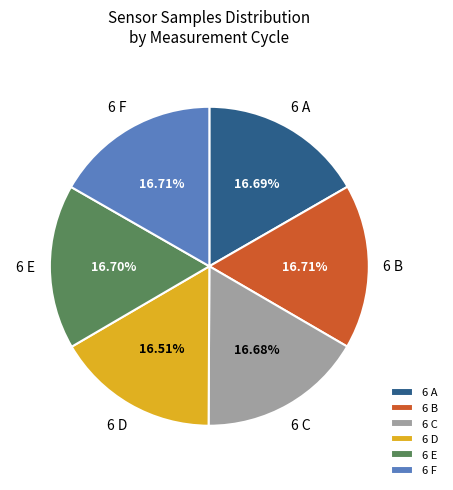

Approximately how many times larger is the value at 6 F compared to 6 E?

1.0